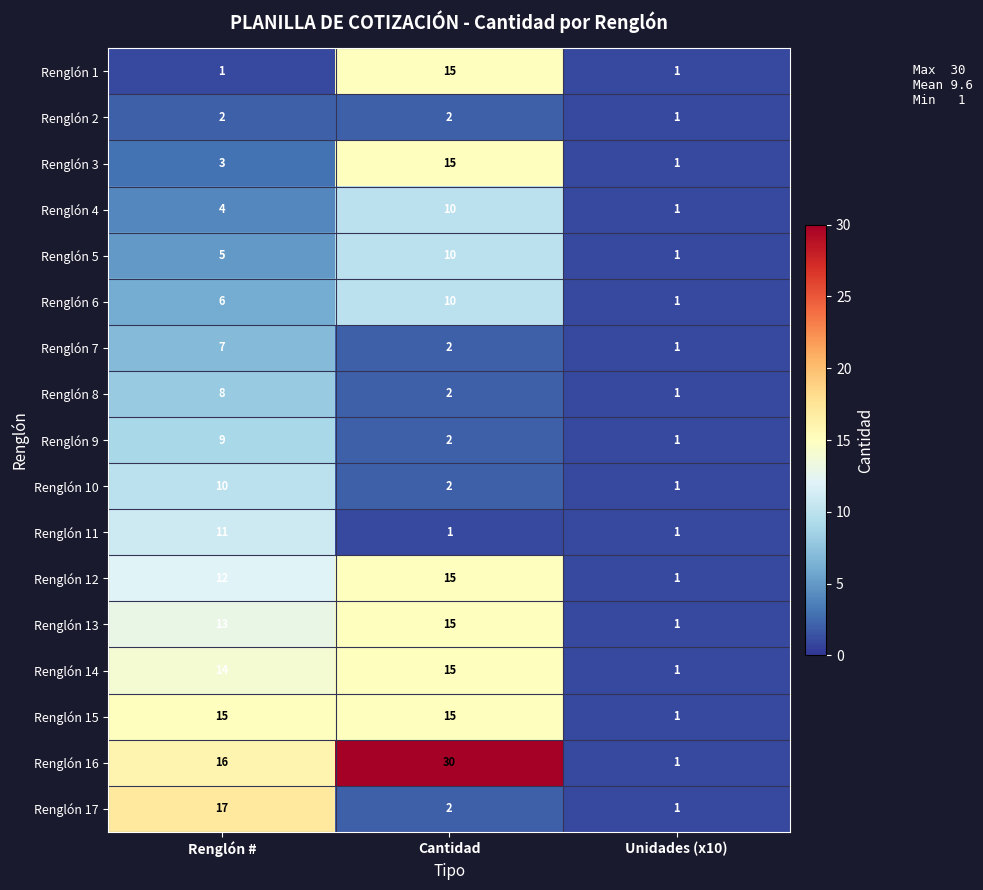

What is the greatest value displayed?

30